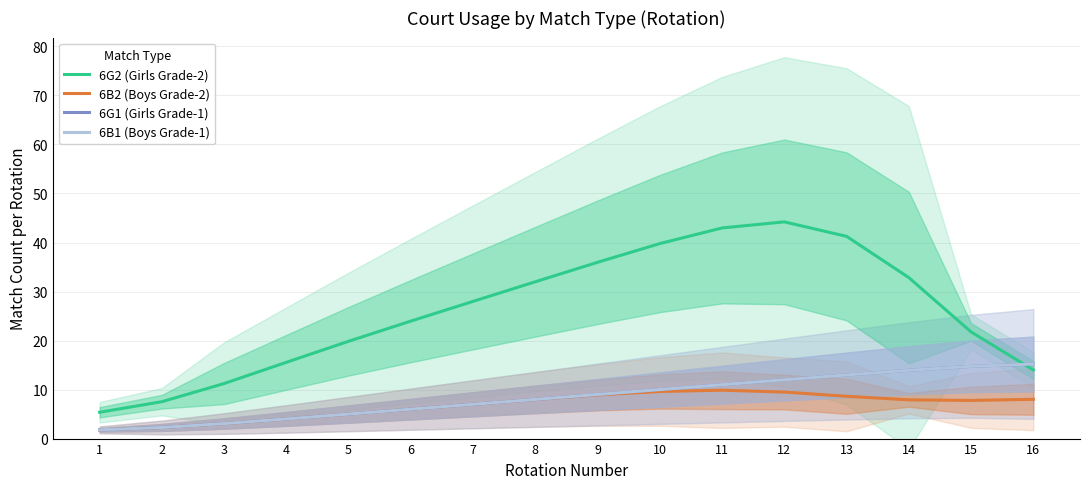

What is the minimum value shown in the chart?

1.8